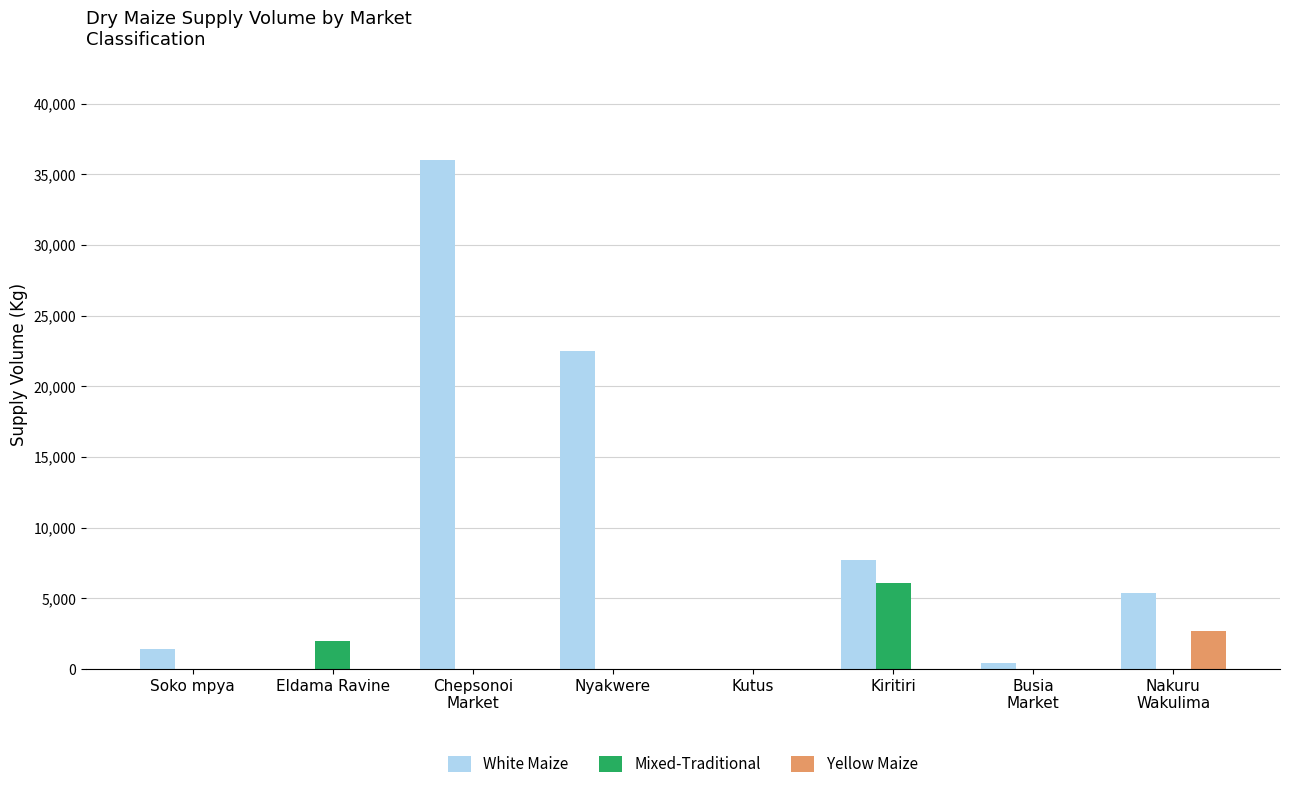

Which series has the widest spread of values?

White Maize